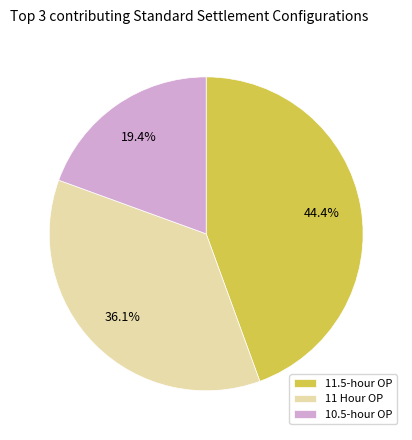

Which slice is the largest?

11.5-hour OP